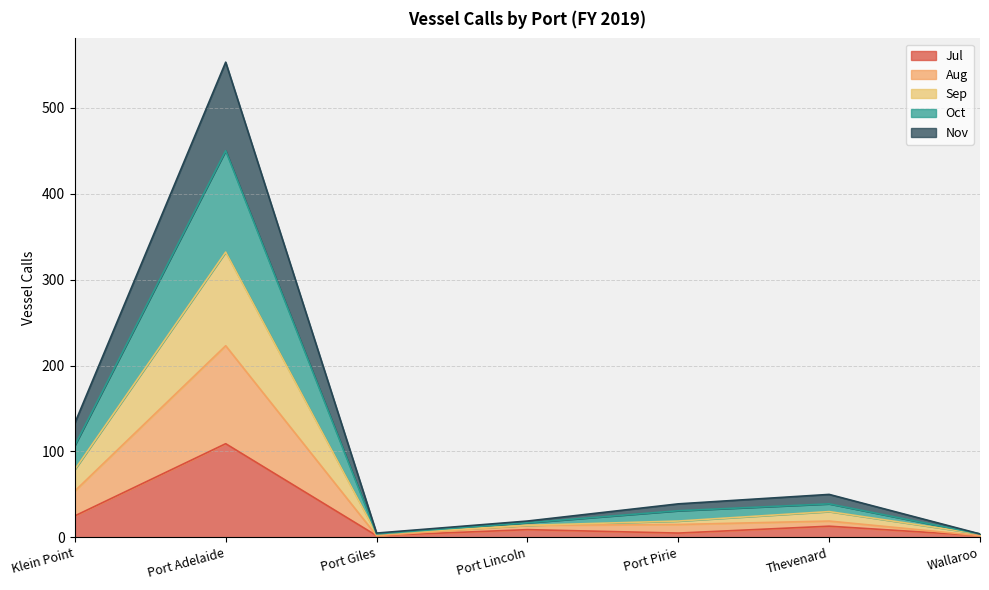

At which label does Sep first exceed 19?

Klein Point